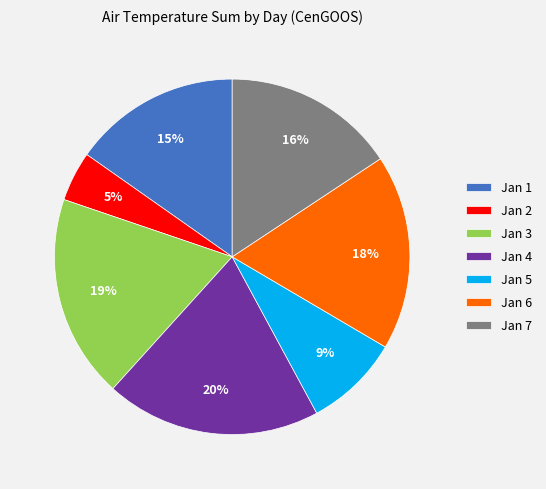

Is Jan 4 the majority of the pie?

No